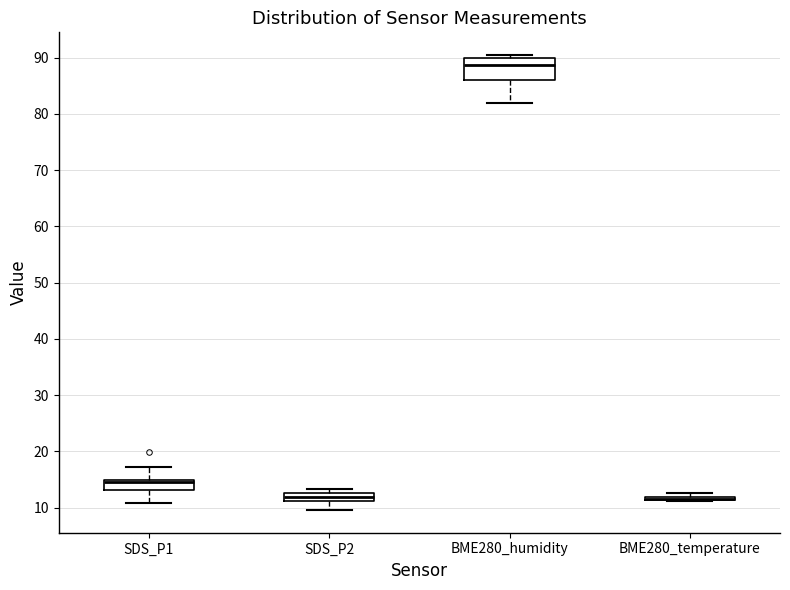

Where is the upper edge of the box for SDS_P1 on the y-axis? The values are not printed on the chart, so give them approximately, as read against the axis.

15